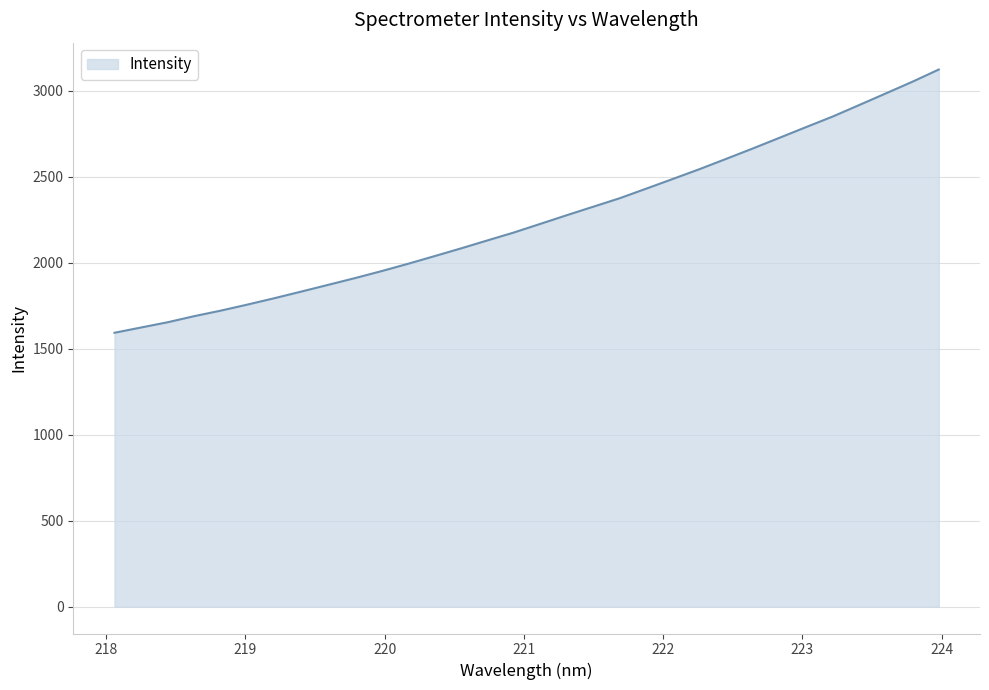

What is the difference between the maximum and minimum values?

1530.9